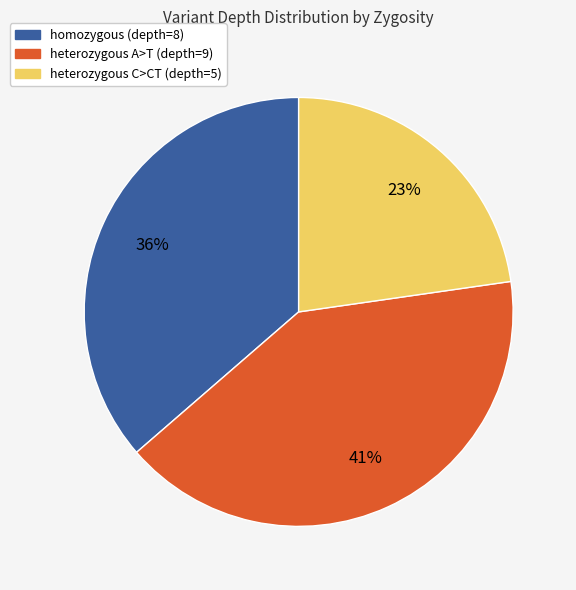

Combined, do heterozygous C>CT (depth=5) and homozygous (depth=8) account for over 50%?

Yes